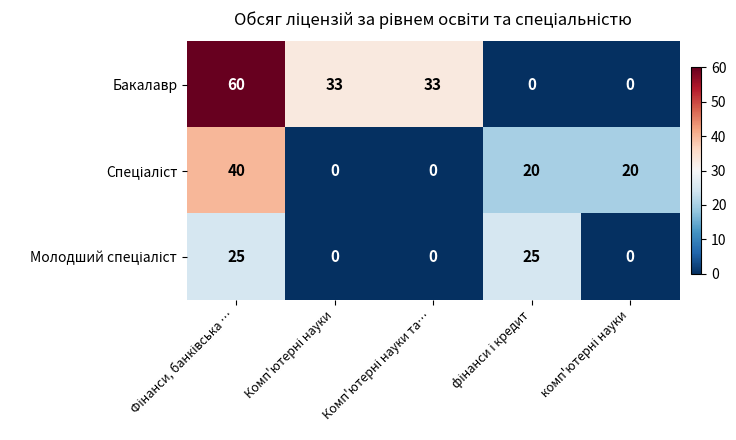

Which series has the widest spread of values?

Бакалавр